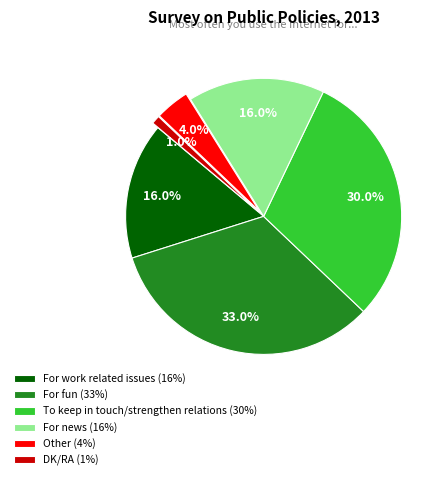

How many slices are in this pie chart?

6